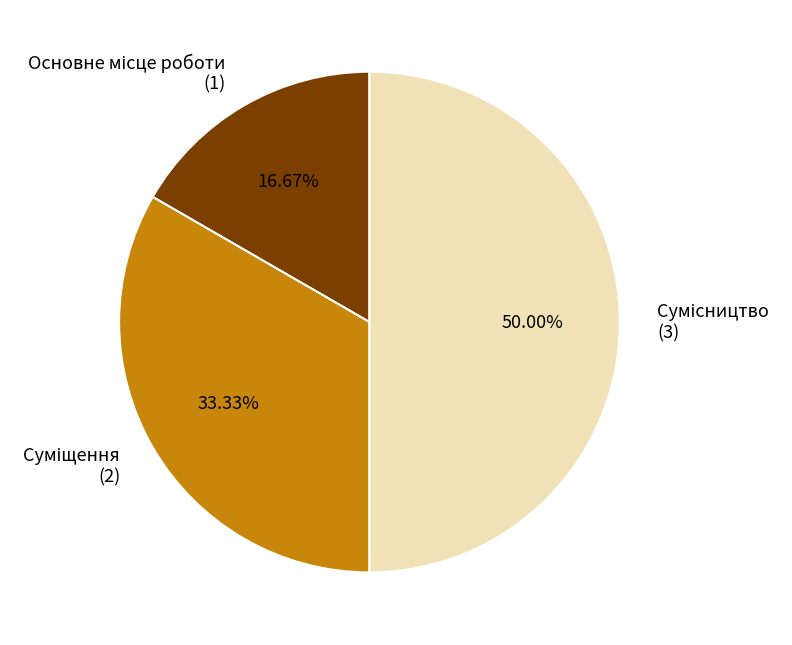

What is the change in value from Основне місце роботи to Сумісництво?

+2